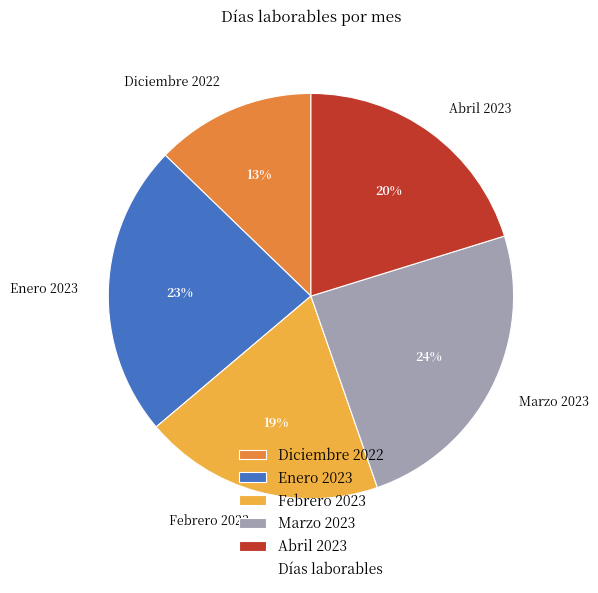

Which has a higher value, Enero 2023 or Marzo 2023?

Marzo 2023